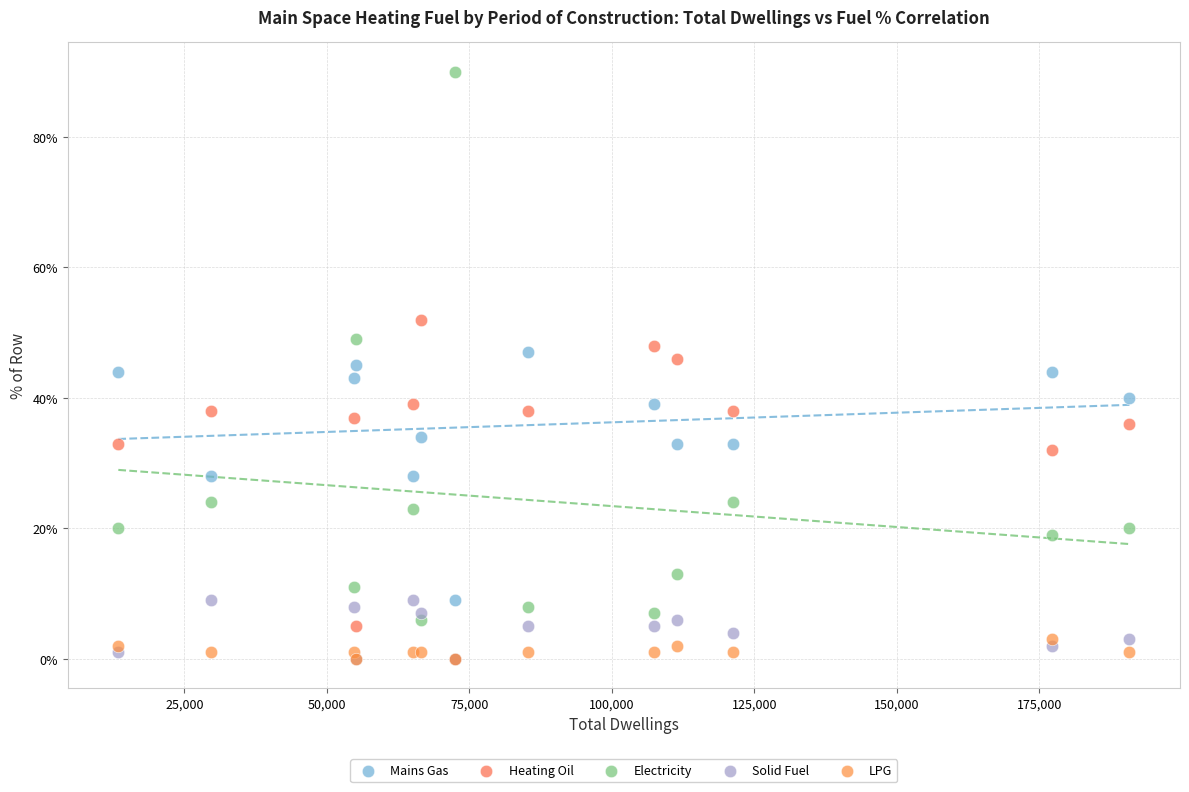

What are all the series names shown in the legend?

Mains Gas, Heating Oil, Electricity, Solid Fuel, LPG